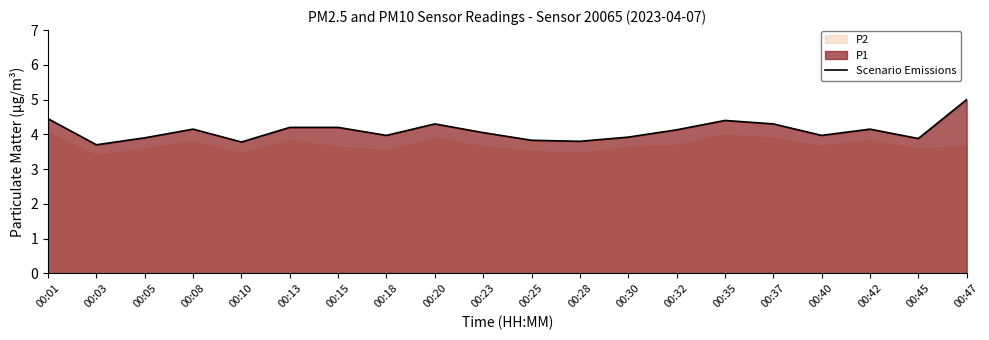

The chart shows a value of 4.4 at 00:35. True or false?

True